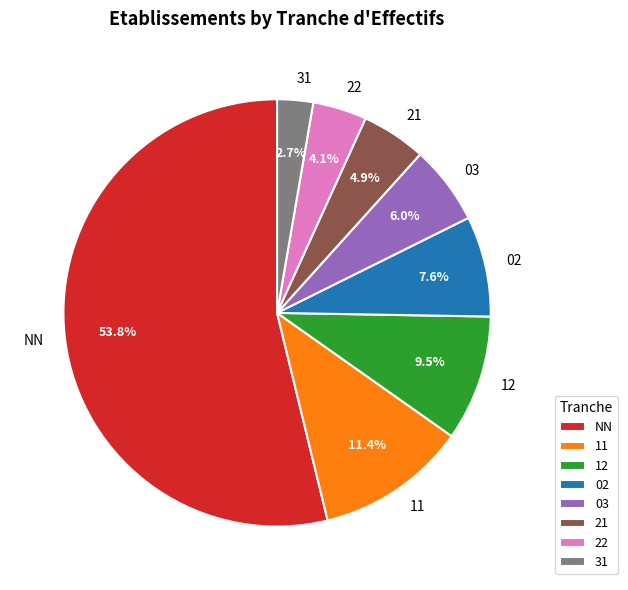

Count the number of slices in the pie.

8